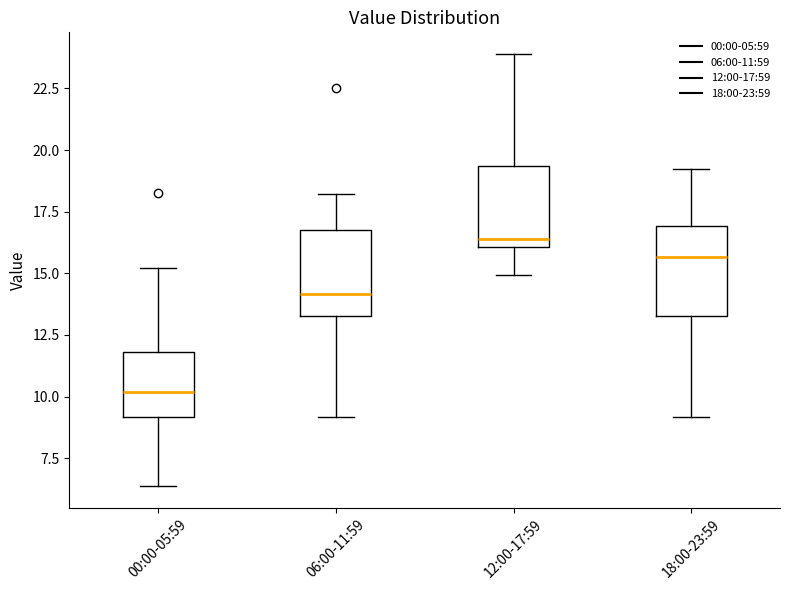

Which box's median line is the lowest?

00:00-05:59